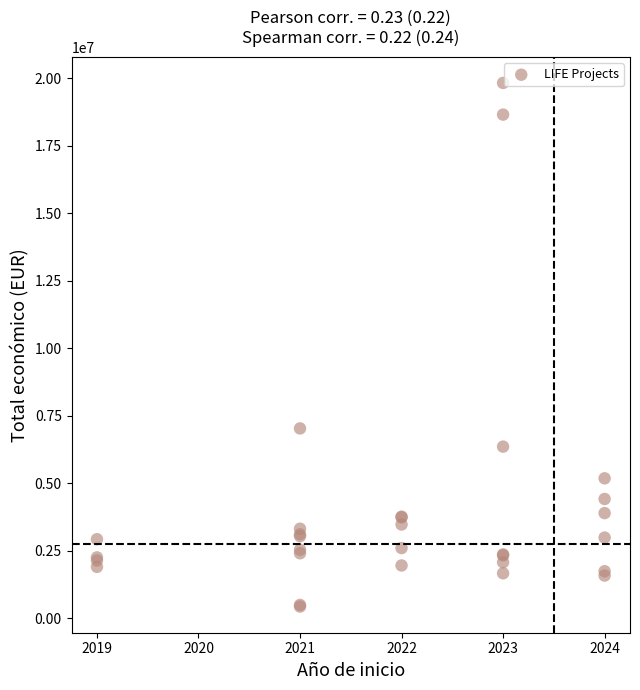

What Y value in the scatter plot is closest to 10131540?

7031291